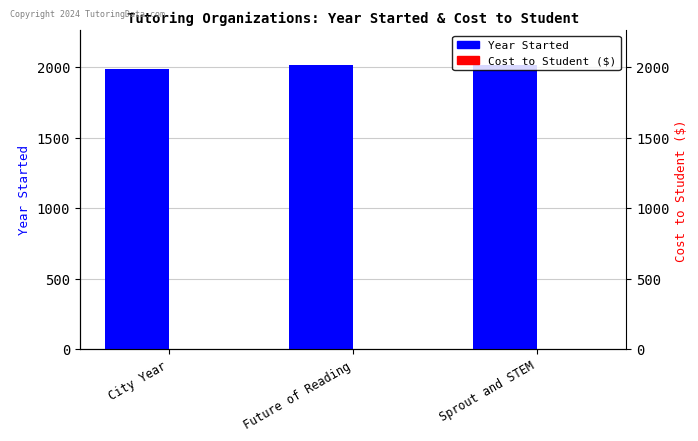

At which label does Cost to Student ($) reach its minimum?

City Year